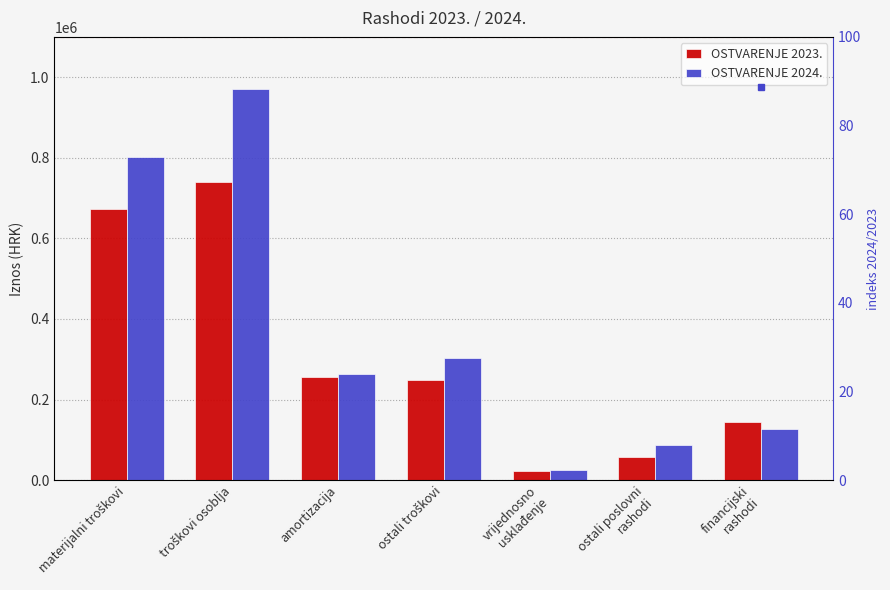

Where does the indeks 2024/2023 series first go above 119?

materijalni troškovi